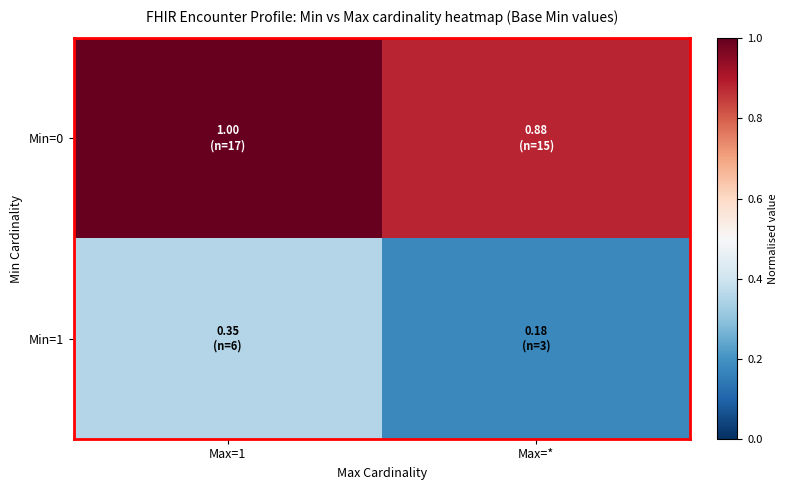

Reading left to right, list all the values displayed in this chart.

Min=0: Max=1=1.0	Max=*=0.9
Min=1: Max=1=0.4	Max=*=0.2